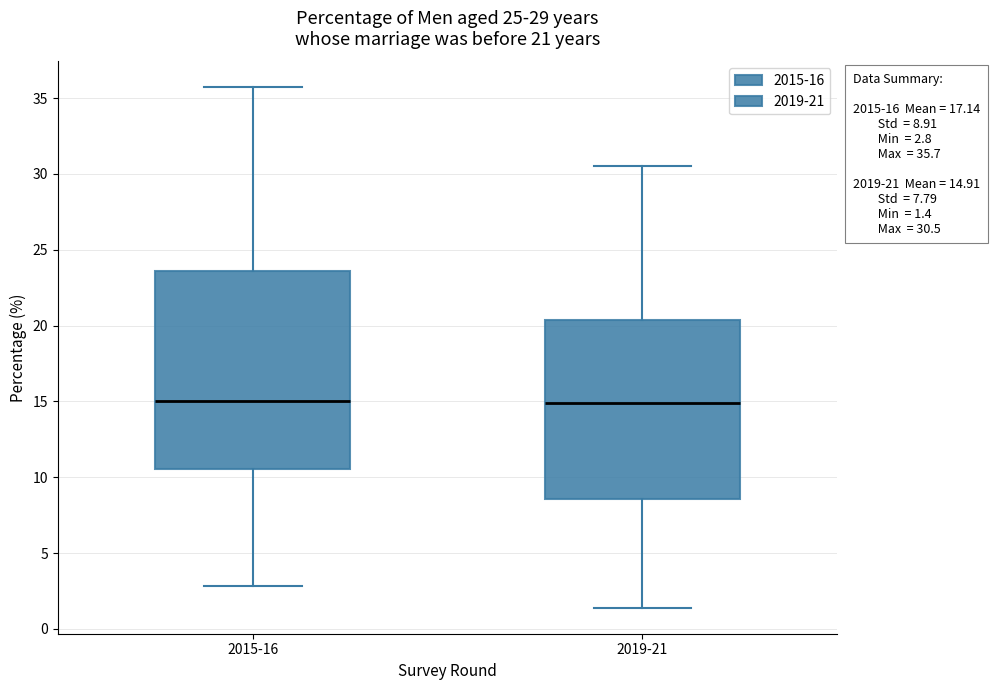

Which box is the tallest, from its lower edge to its upper edge?

2015-16